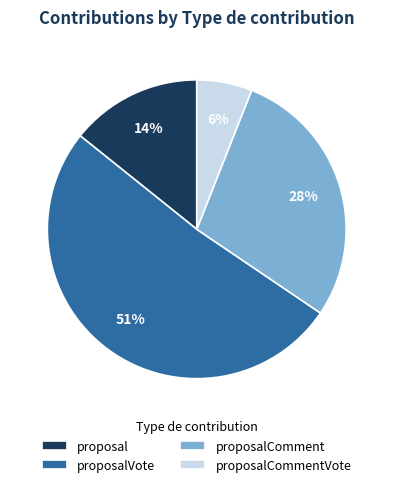

Which category has the smallest portion of the pie?

proposalCommentVote